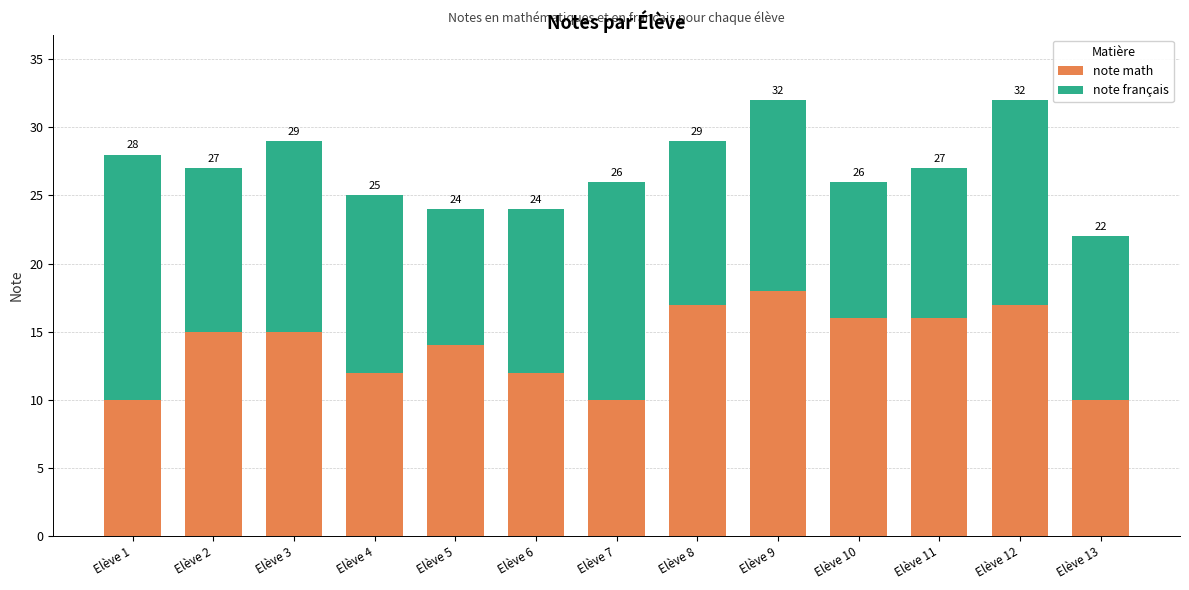

Are the bars horizontal?

No